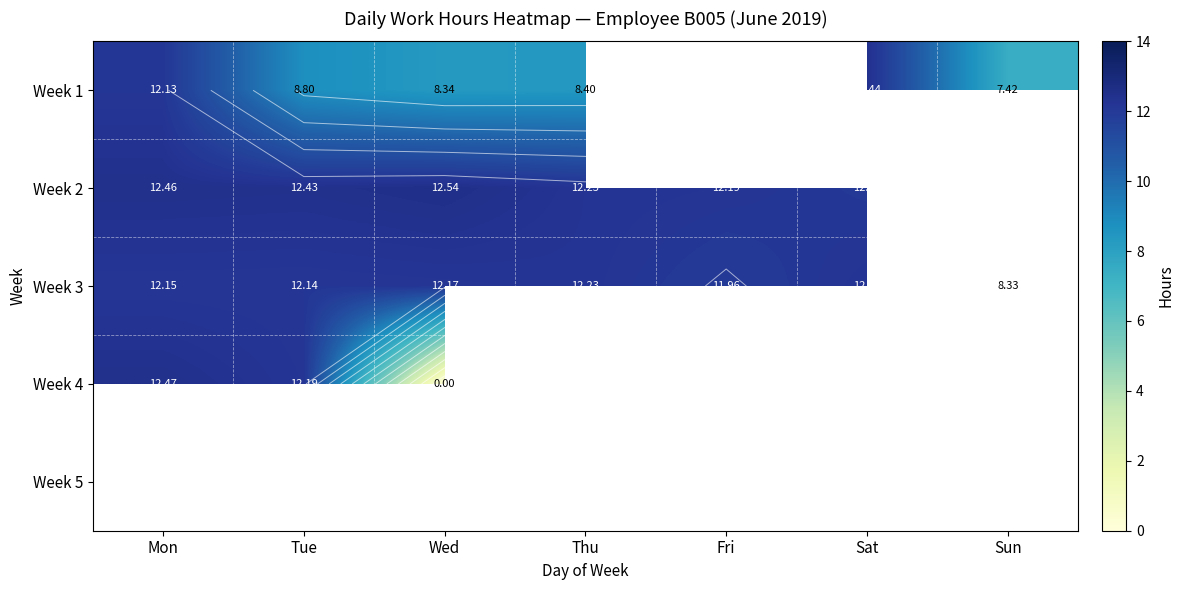

Which category has the lowest value in the Week 3 series?

Sun